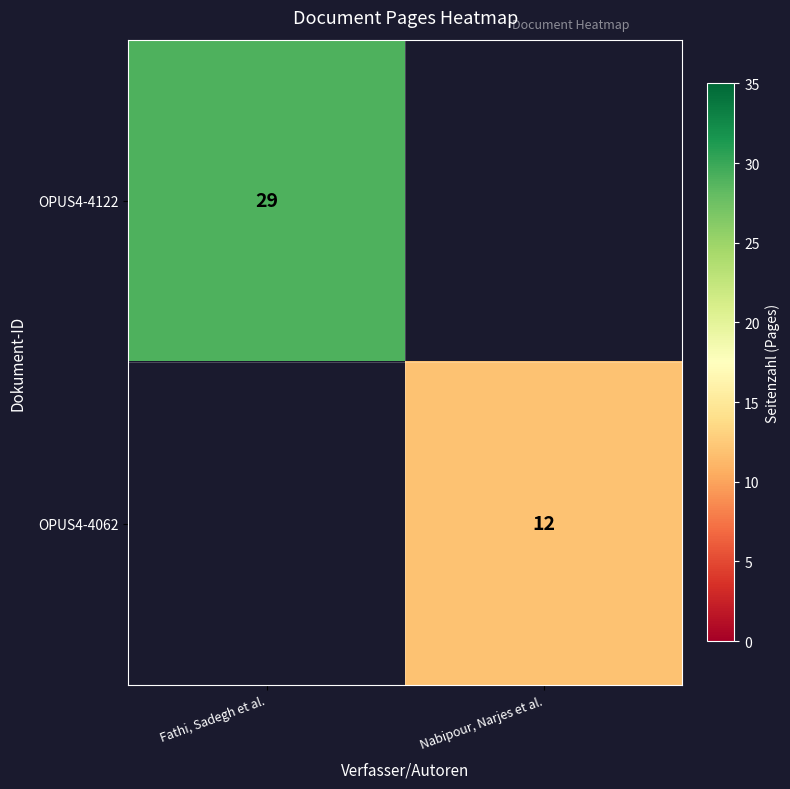

The value of OPUS4-4122 at Fathi, Sadegh et al. is 29. True or false?

True